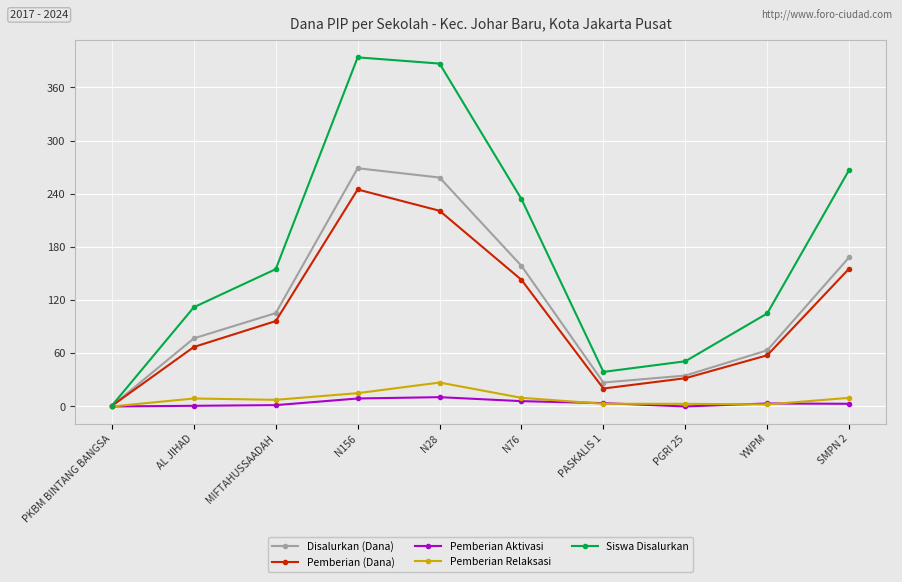

The Disalurkan (Dana) series shows 105.4 at MIFTAHUSSAADAH. True or false?

True